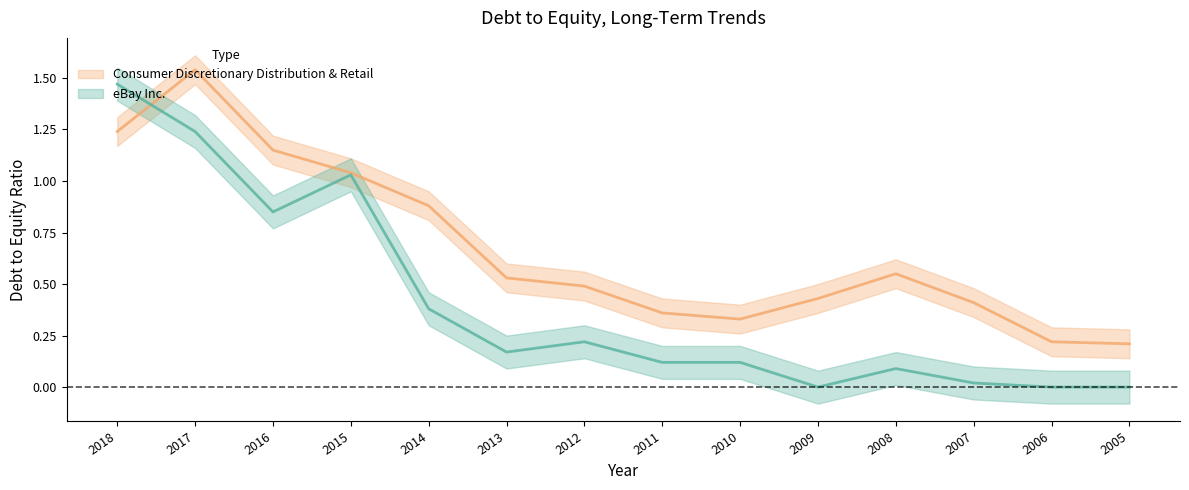

Which series changed the most between 2012 and 2010?

Consumer Discretionary Distribution & Retail